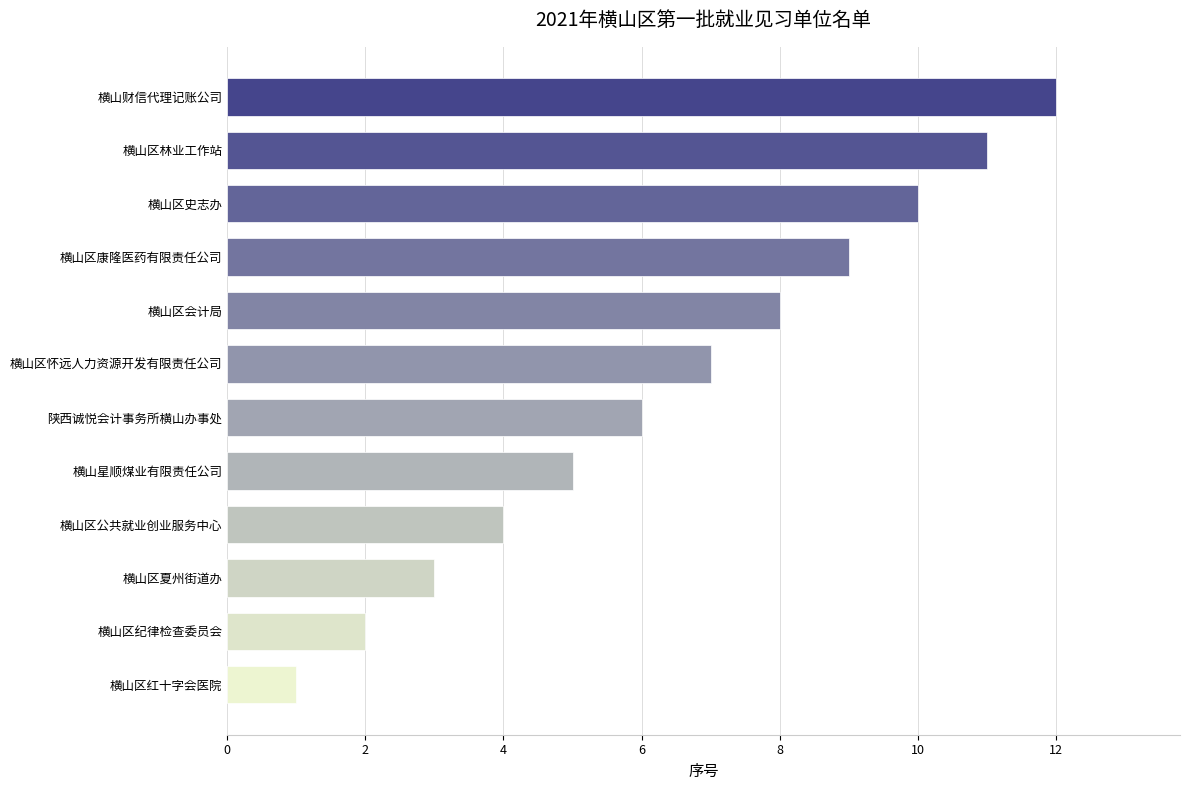

Approximately how many times larger is the value at 横山区会计局 compared to 横山星顺煤业有限责任公司?

1.6